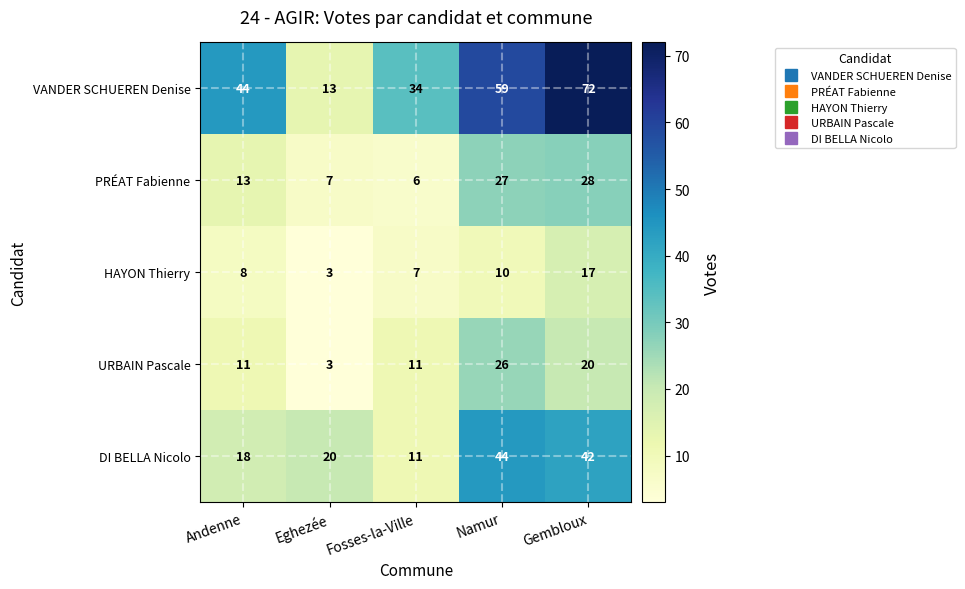

How many data points in PRÉAT Fabienne are less than 13?

2